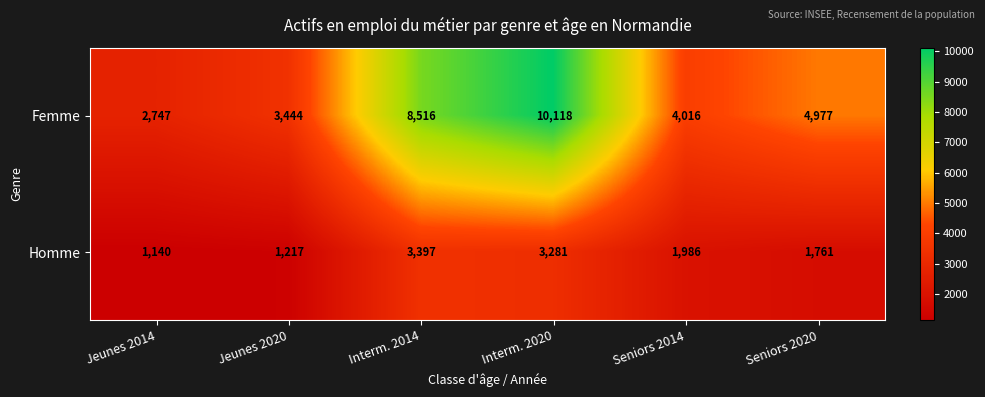

Reading right to left, what are all the values shown in this chart?

Femme: 4977	4016	10118	8516	3444	2747
Homme: 1761	1986	3281	3397	1217	1140